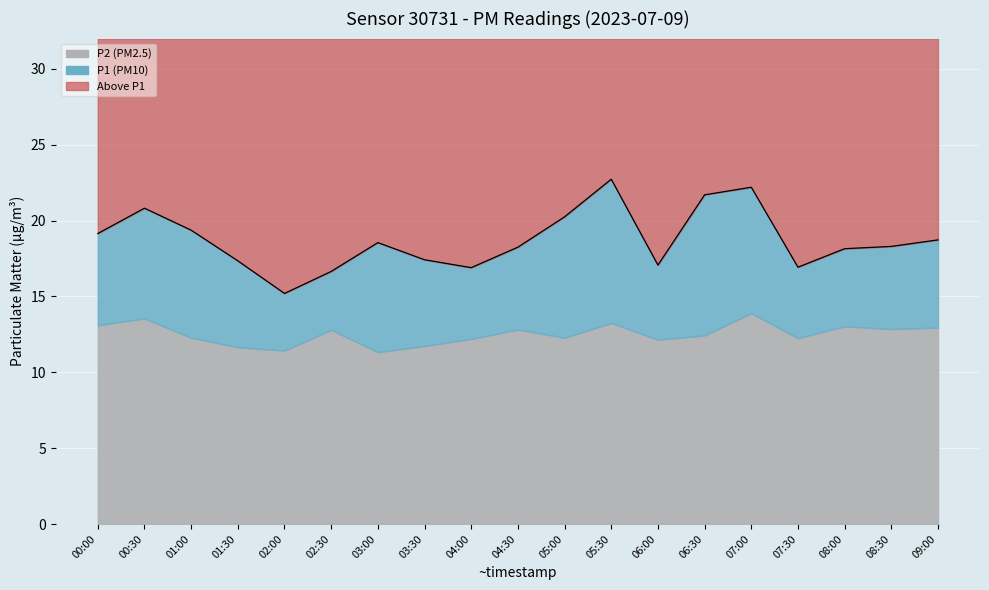

How many lines are shown in the chart?

1